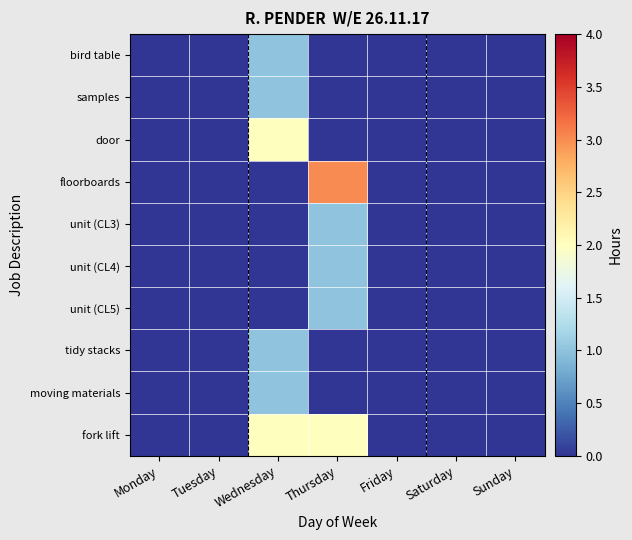

At which category is the sum across all series the highest?

Wednesday